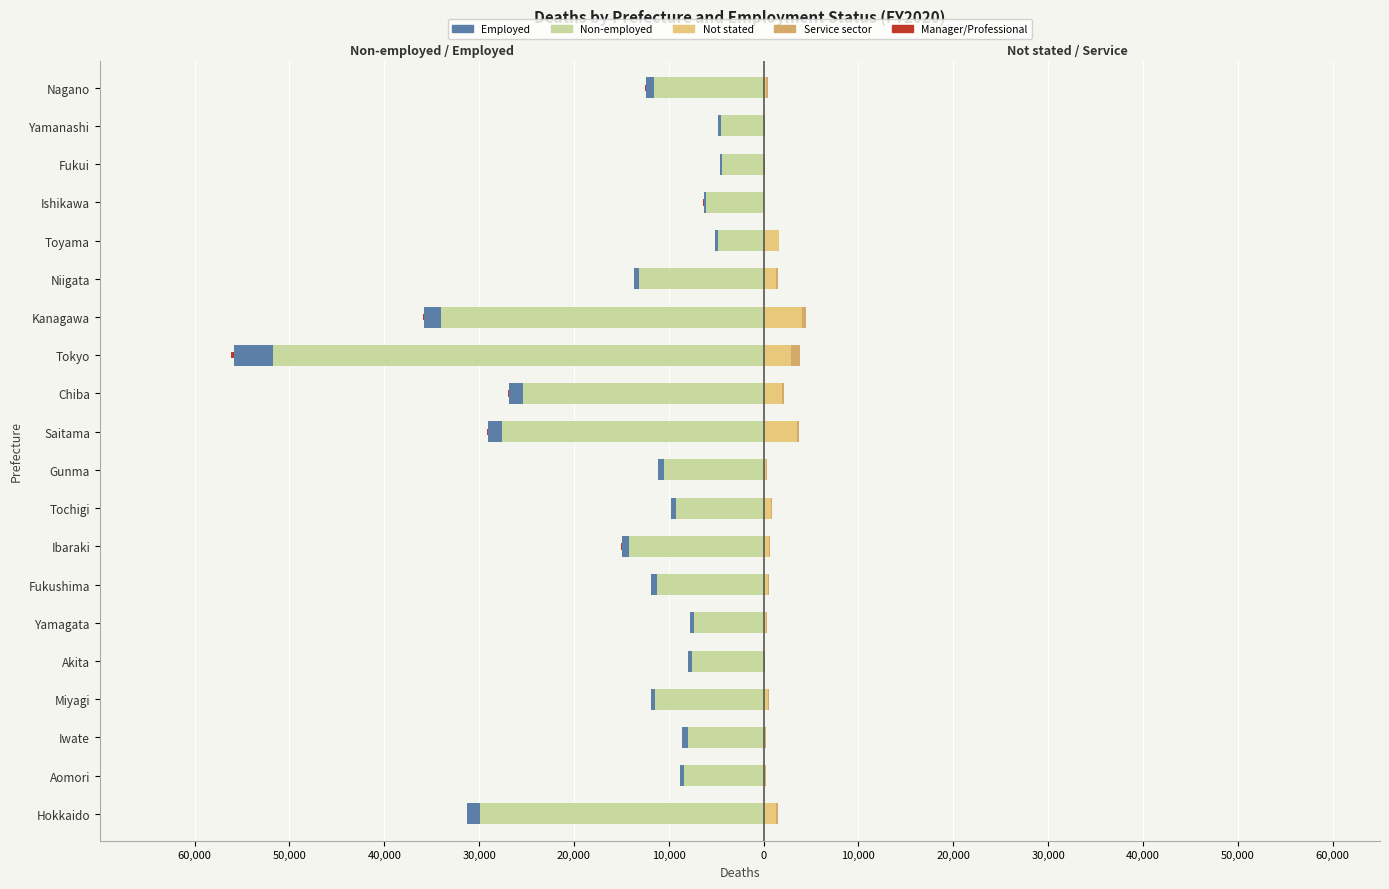

The Not stated series shows 292 at Nagano. True or false?

True